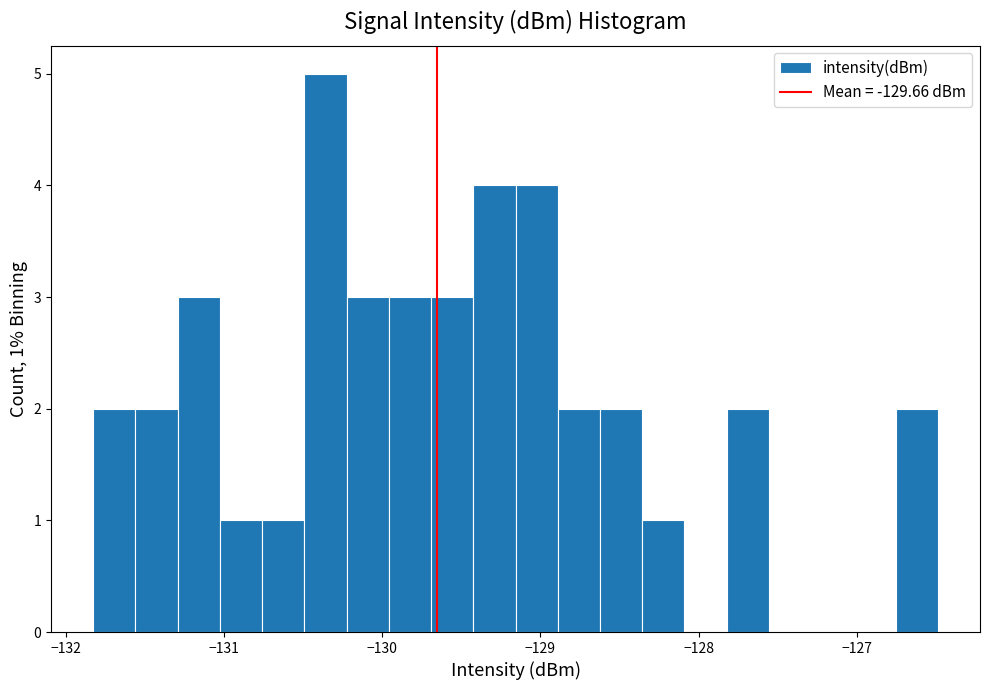

Around what value on the x-axis is the tallest bar? Give the approximate position of its centre, as read against the axis.

-130.4